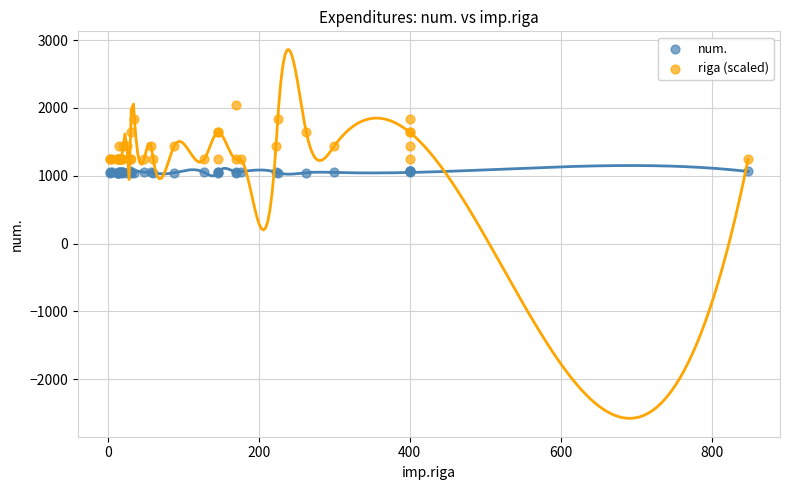

What are all the series names shown in the legend?

num., riga (scaled)